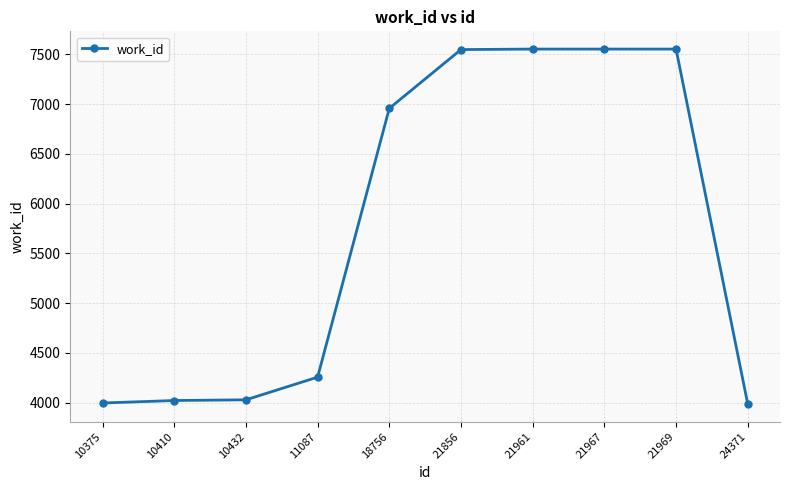

What is the value of the 5th point from the left?

6957